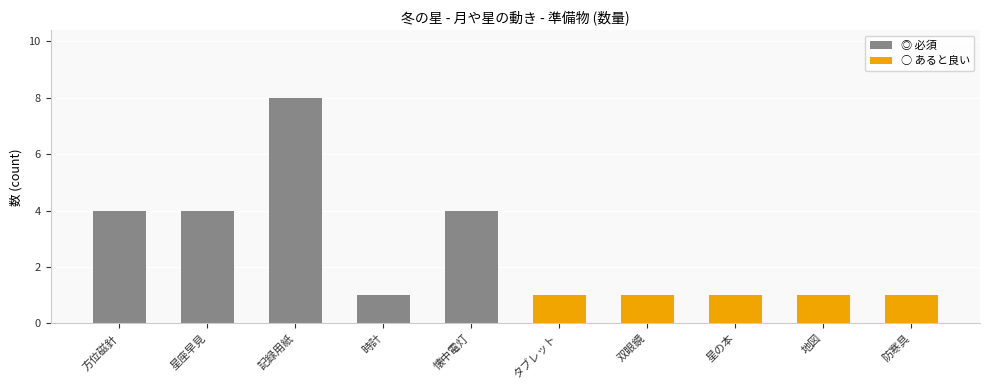

List the series in order of their overall mean, lowest first.

○ あると良い, ◎ 必須